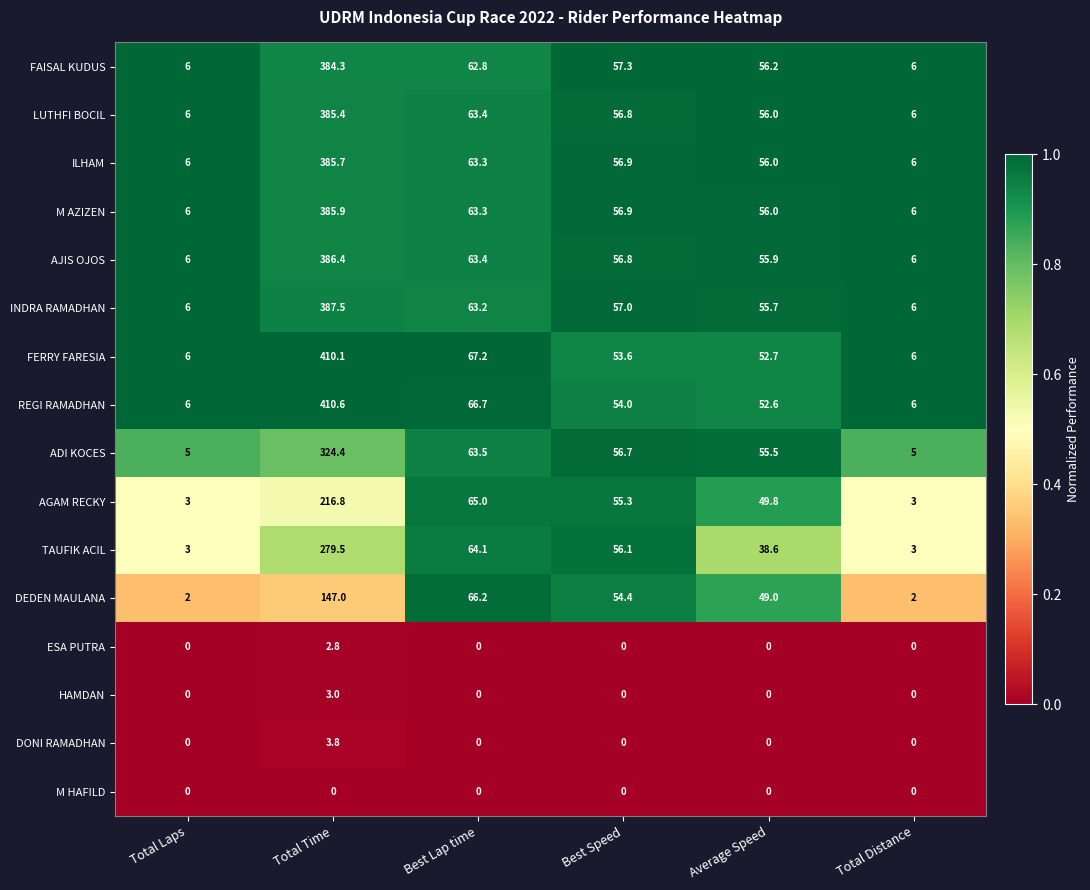

At which category does the chart reach its peak across all series?

Total Time